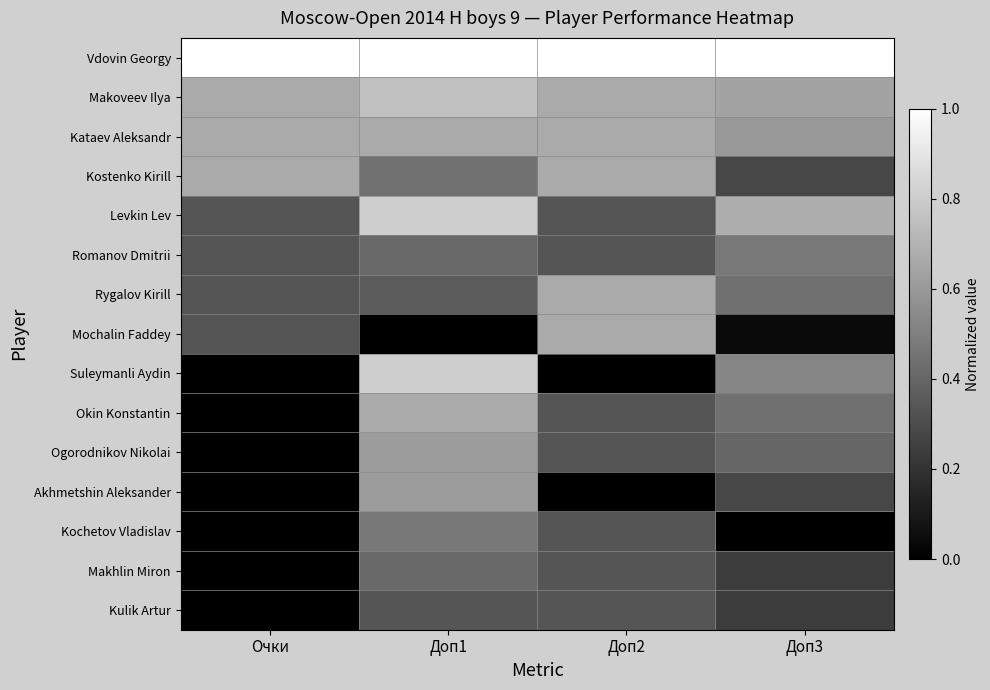

Which label corresponds to the smallest value in the chart?

Доп1